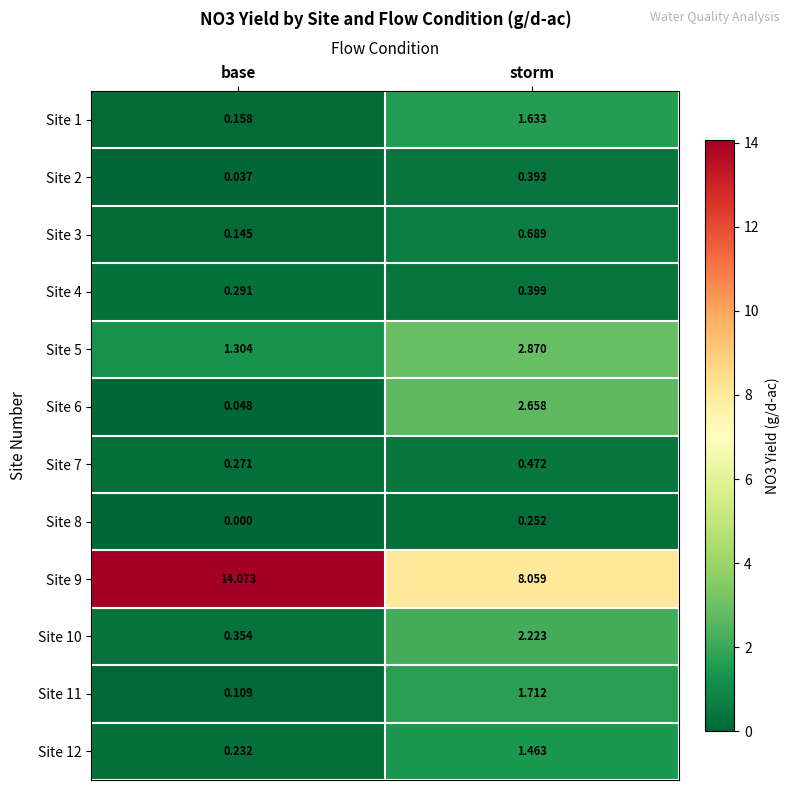

Which label corresponds to the smallest value in the chart?

base